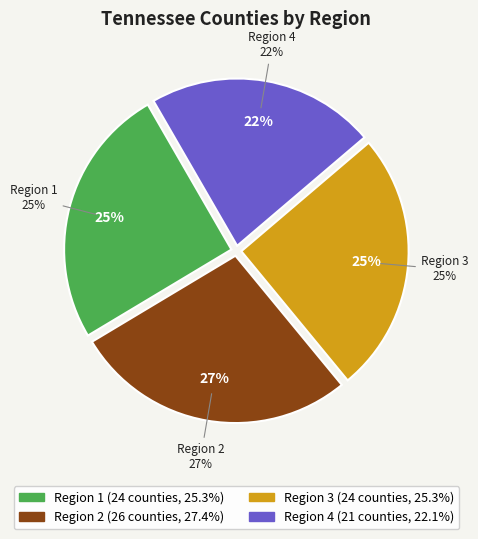

Does any single category account for the majority?

No